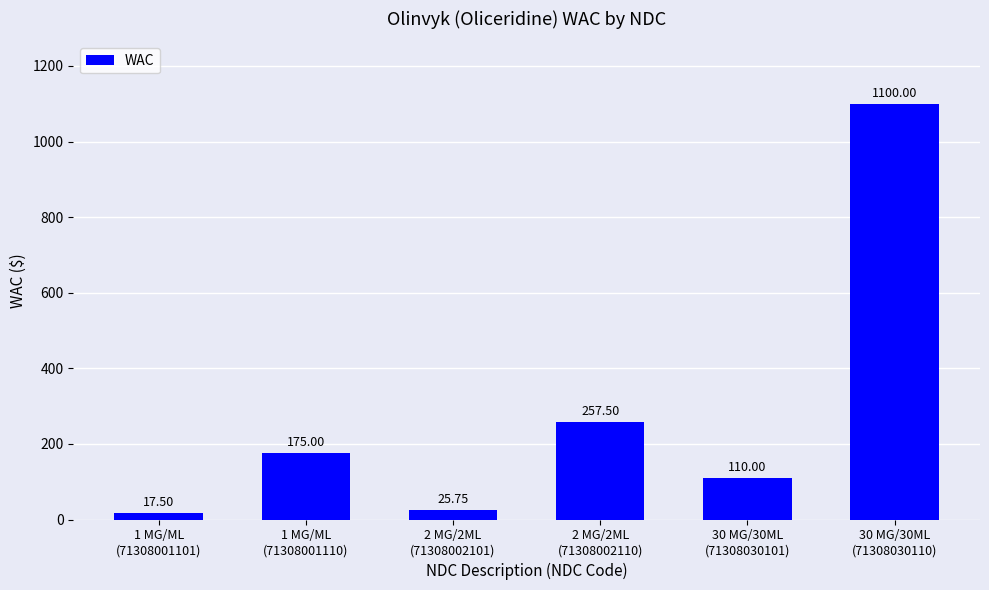

True or false: the data shows 137.0 at 2 MG/2ML
(71308002110).

False